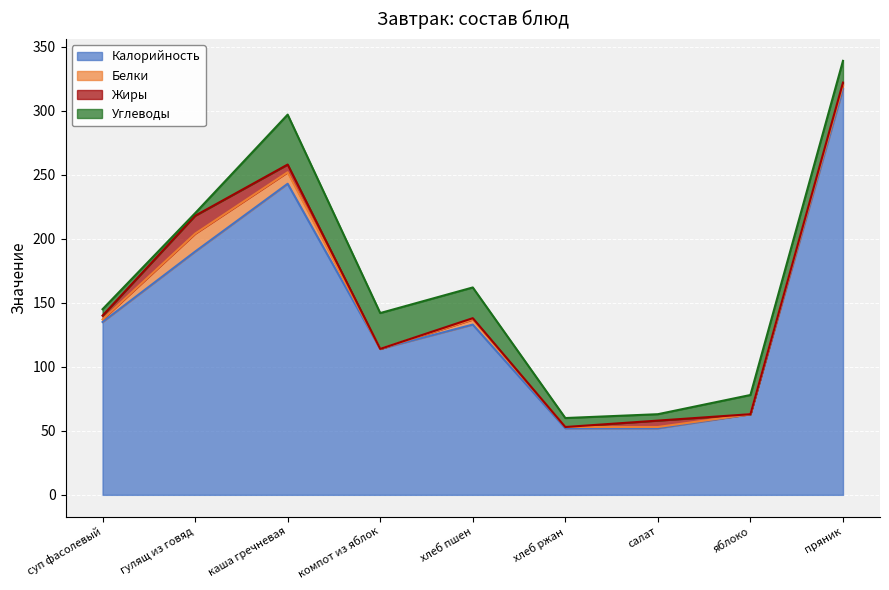

Reading left to right, what are all the values shown in this chart?

Калорийность: суп фасолевый=135	гулящ из говяд=190	каша гречневая=243	компот из яблок=114	хлеб пшен=133	хлеб ржан=52	салат=52	яблоко=63	пряник=317
Белки: суп фасолевый=2	гулящ из говяд=14	каша гречневая=9	компот из яблок=0	хлеб пшен=4	хлеб ржан=1	салат=1	яблоко=0	пряник=3
Жиры: суп фасолевый=3	гулящ из говяд=14	каша гречневая=6	компот из яблок=0	хлеб пшен=1	хлеб ржан=0	салат=5	яблоко=0	пряник=2
Углеводы: суп фасолевый=5	гулящ из говяд=2	каша гречневая=39	компот из яблок=28	хлеб пшен=24	хлеб ржан=7	салат=5	яблоко=15	пряник=17